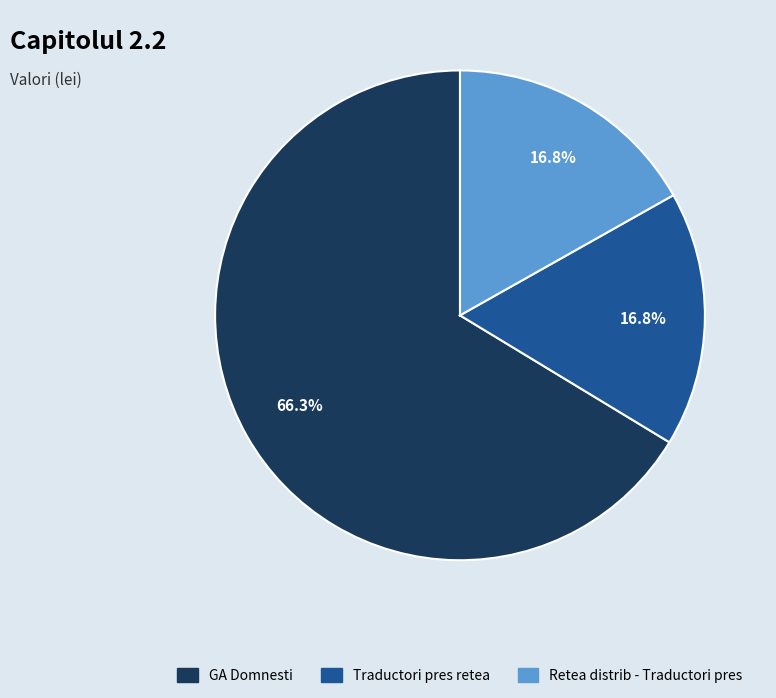

Count the number of slices in the pie.

3